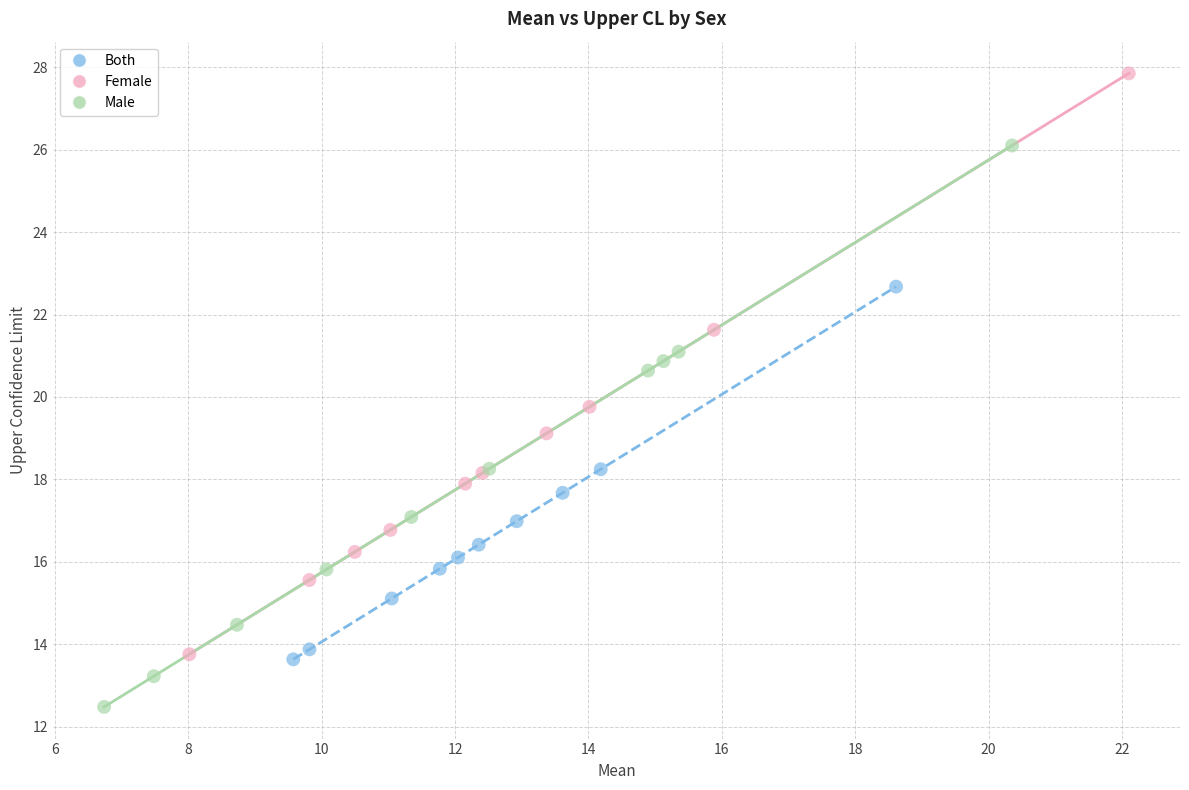

Which series has the widest spread of Y values?

Female